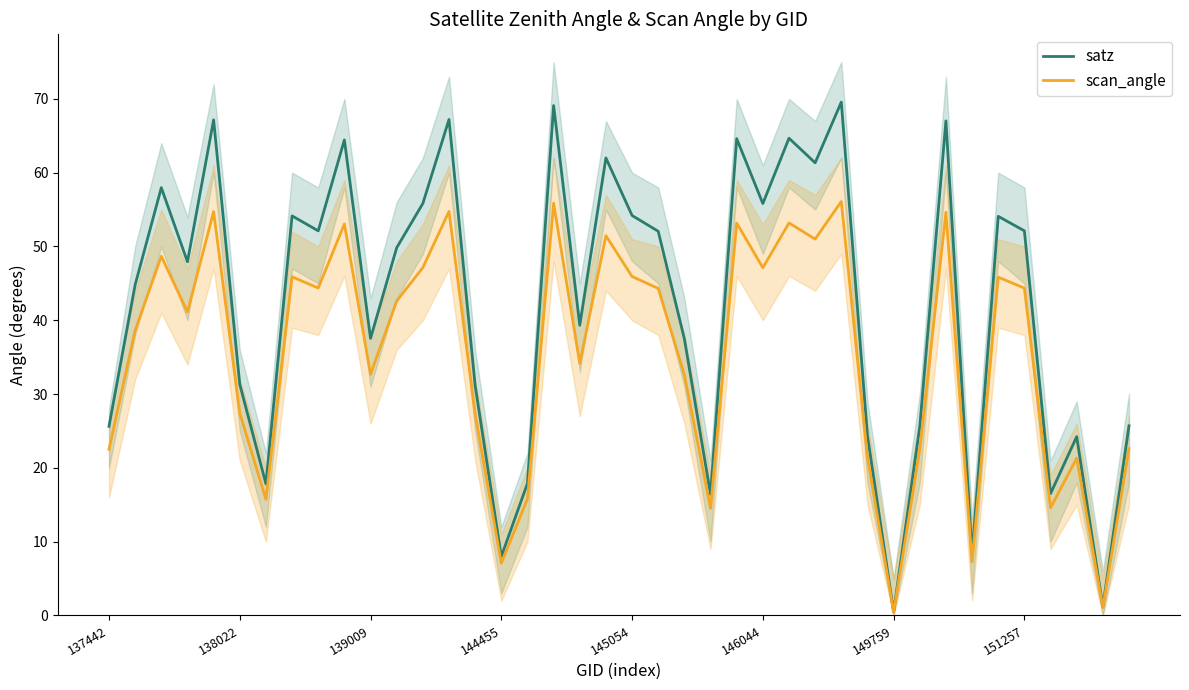

List the series in order of their overall mean, lowest first.

scan_angle, satz